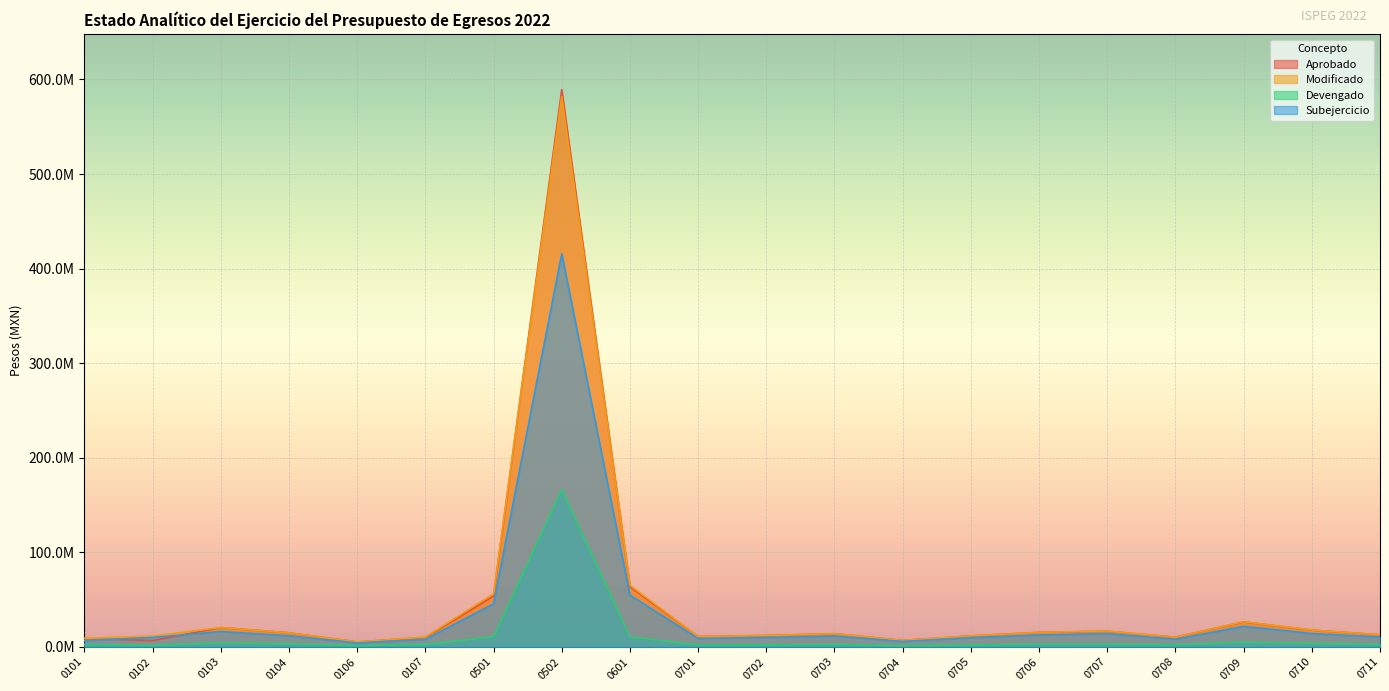

How many values in the Devengado series exceed 2492767?

10